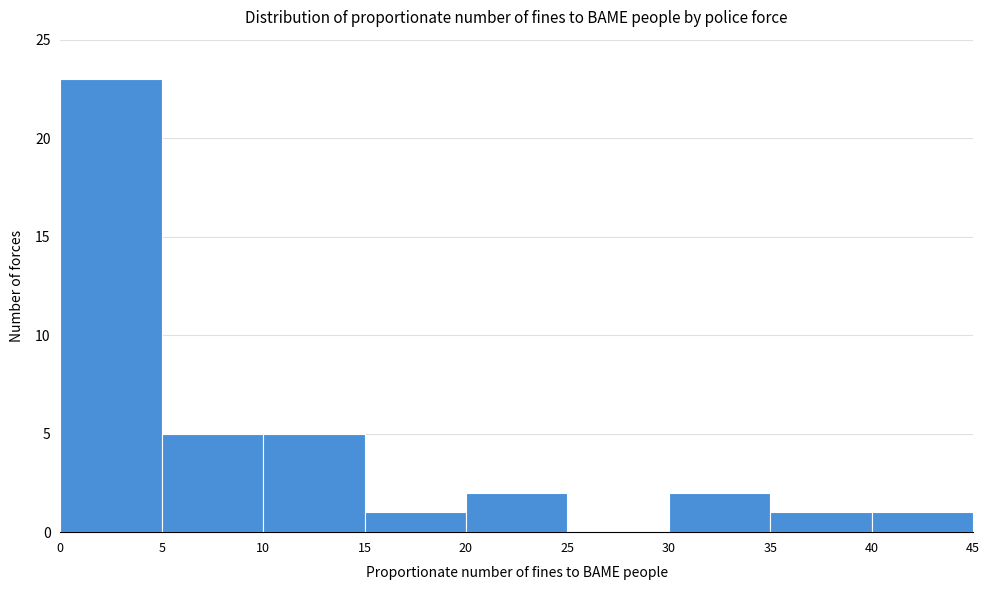

Reading left to right, list every bar in this chart as the range it spans on the x-axis followed by its height. The values are not printed on the chart, so give them approximately, as read against the axis.

0 to 5: 23
5 to 10: 5
10 to 15: 5
15 to 20: 1
20 to 25: 2
25 to 30: 0
30 to 35: 2
35 to 40: 1
40 to 45: 1